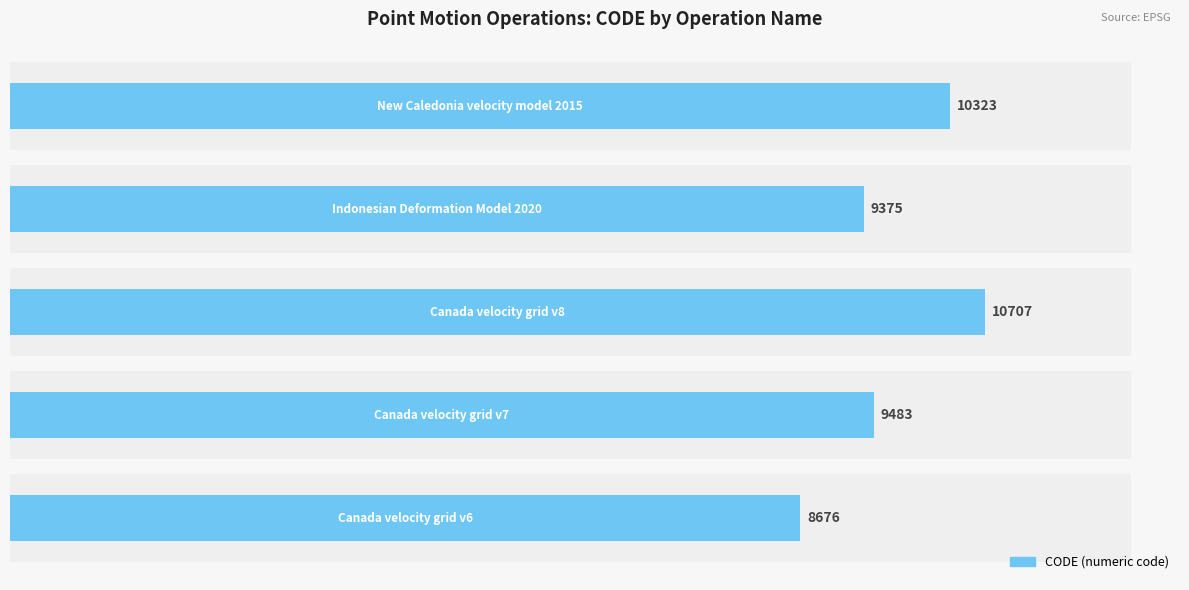

The value at 8000 is 4992. True or false?

False